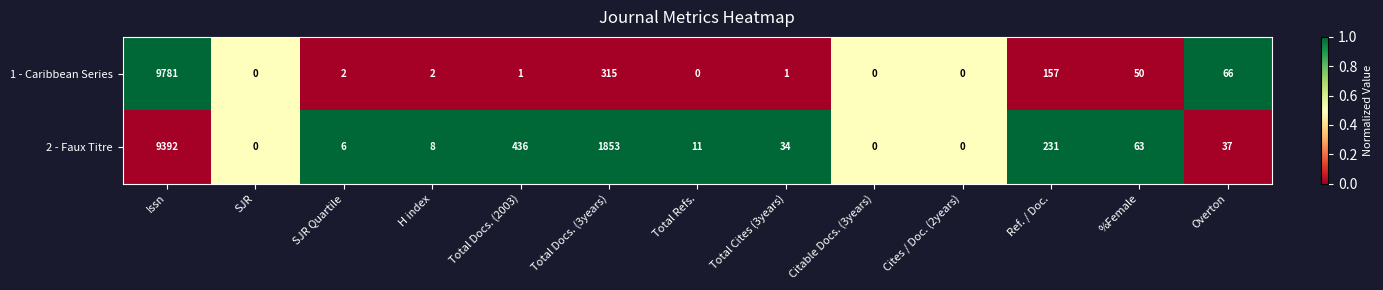

The value of 1 - Caribbean Series at Cites / Doc. (2years) is 0. True or false?

True